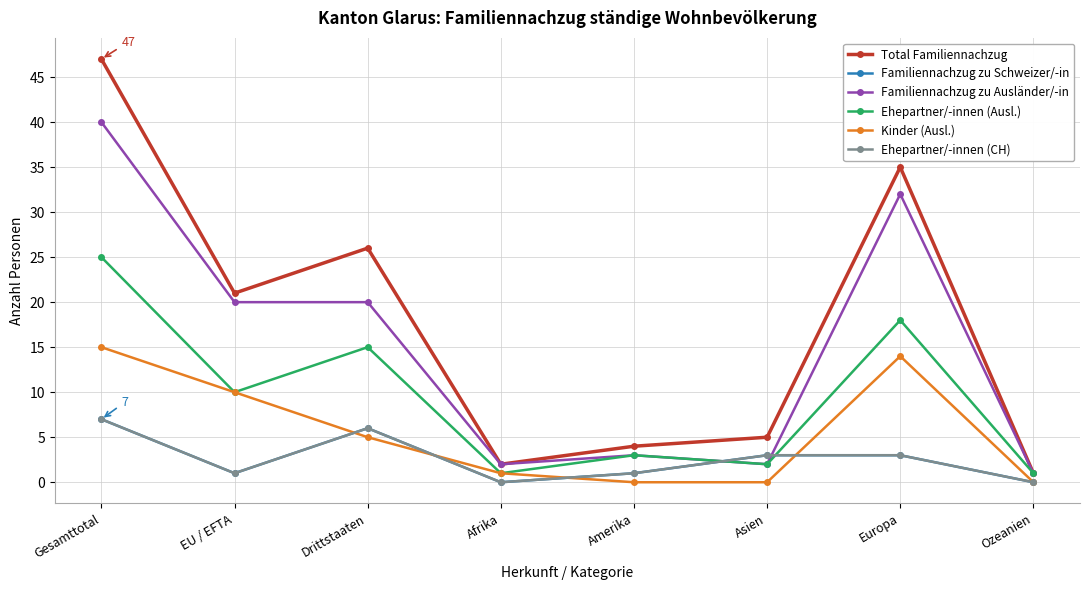

What is the difference between the maximum and minimum values in the Ehepartner/-innen (CH) series?

7